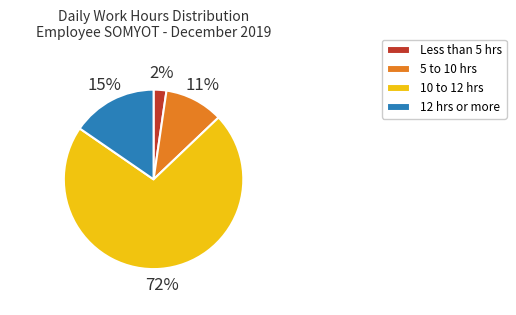

Which has a higher value, 10 to 12 hrs or Less than 5 hrs?

10 to 12 hrs